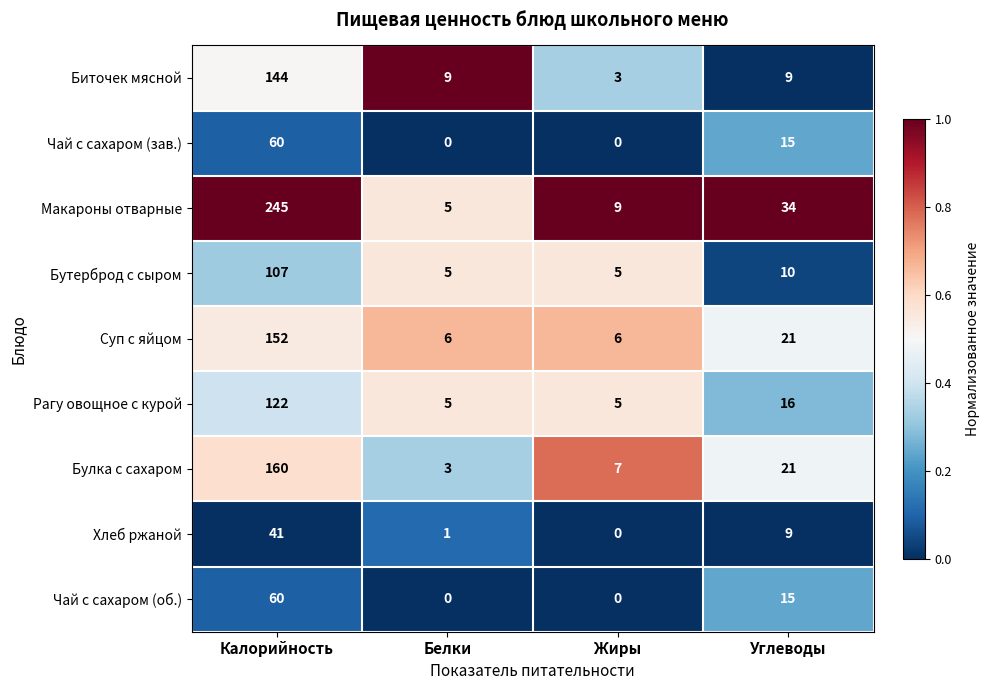

What is the total value across all series at Белки?

34